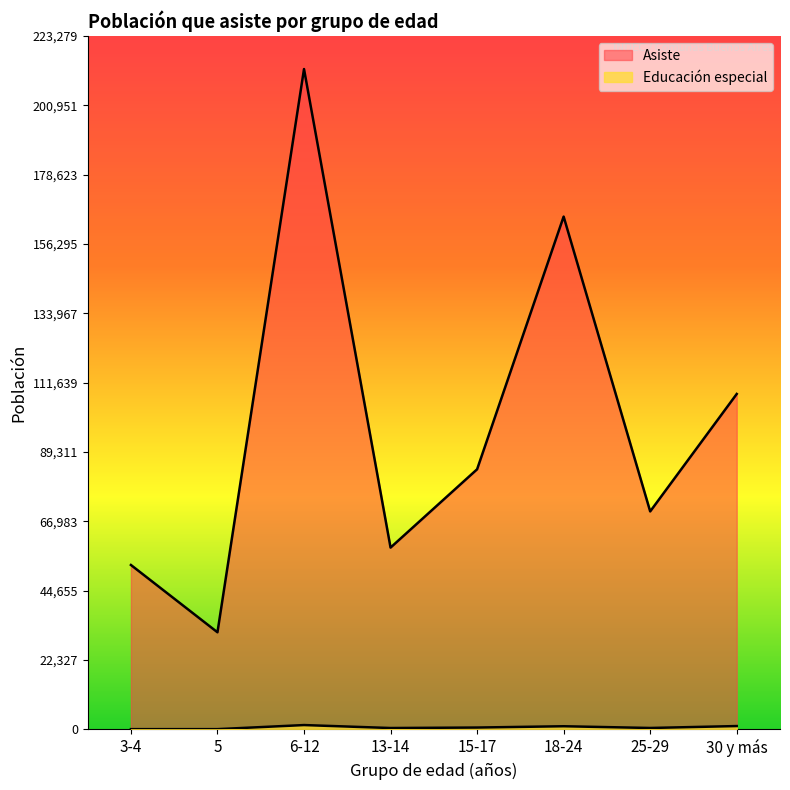

How many categories are shown in the chart?

8